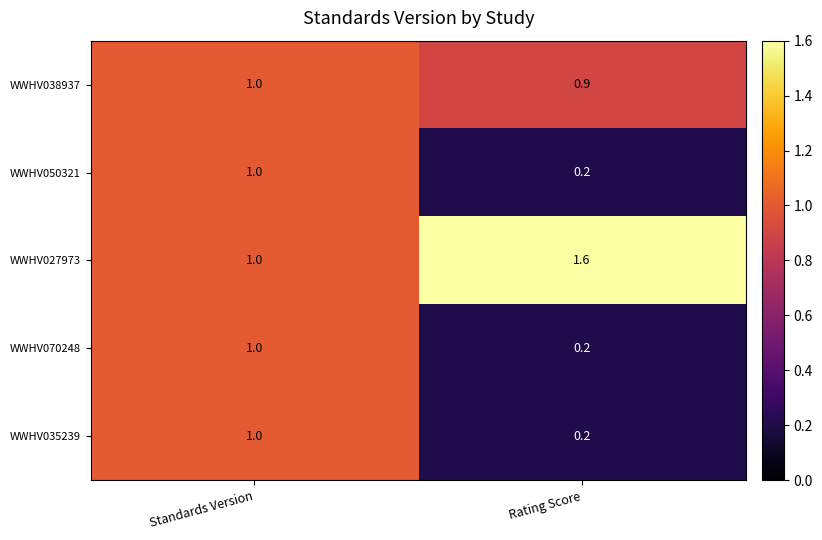

What is the average value of the WWHV050321 series?

0.6